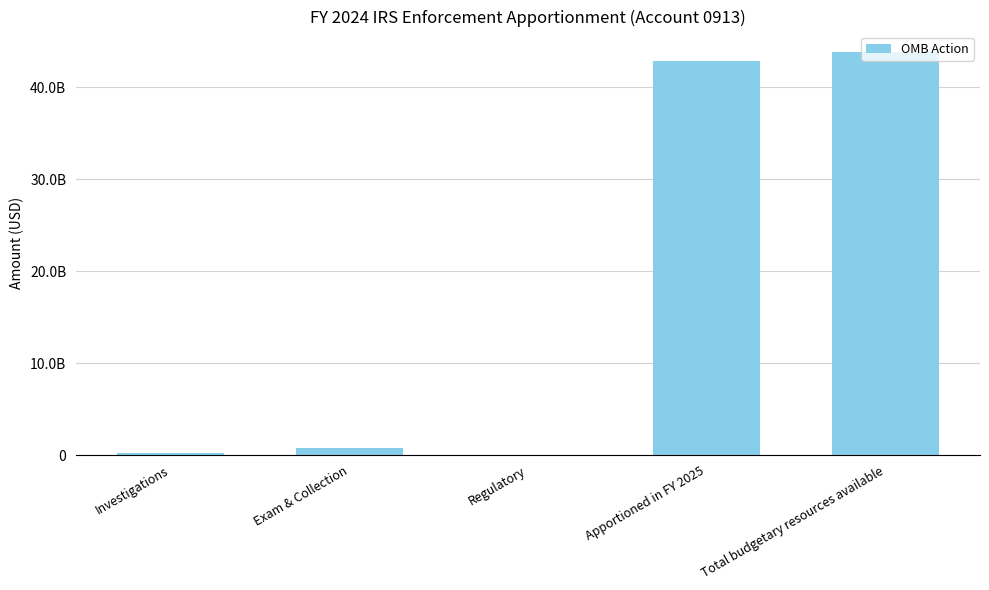

How many categories are shown in the chart?

5